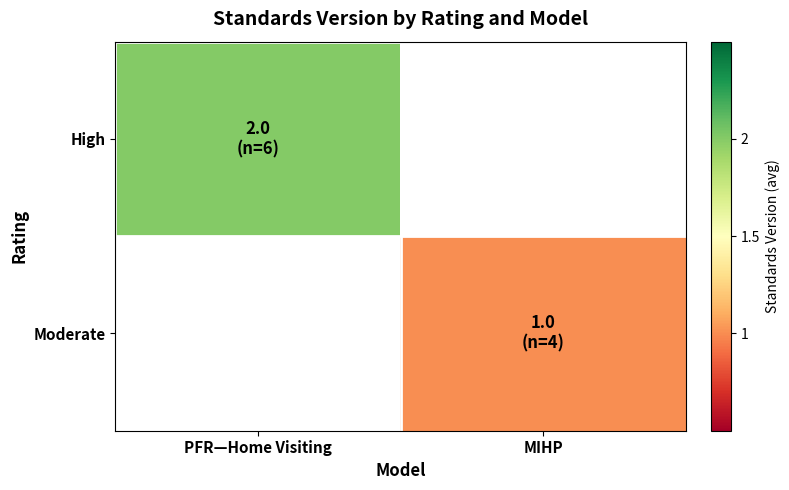

At which label is High closest to 2?

PFR—Home Visiting